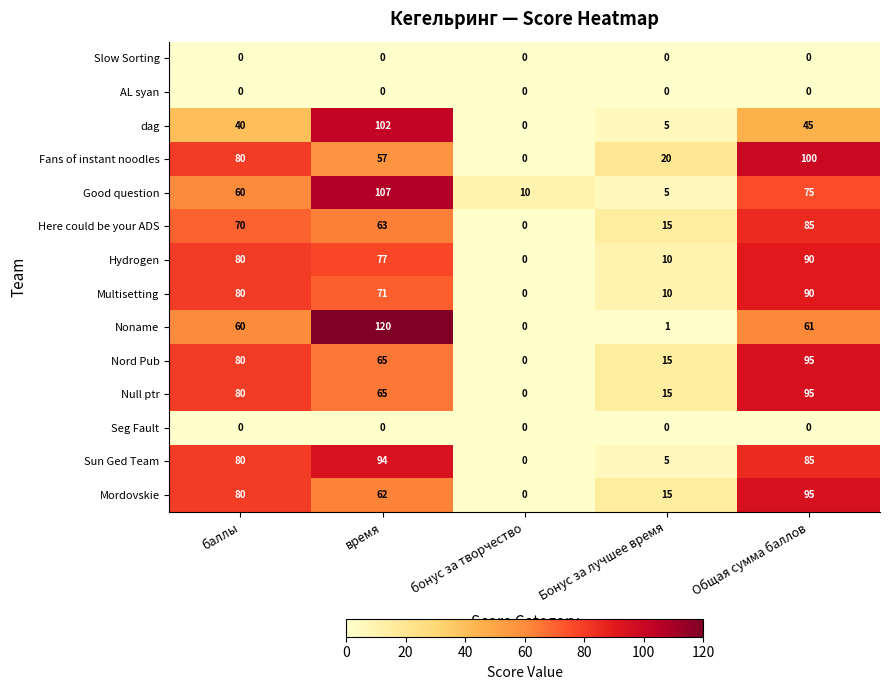

What is the sum of the Nord Pub values at Бонус за лучшее время and бонус за творчество?

15